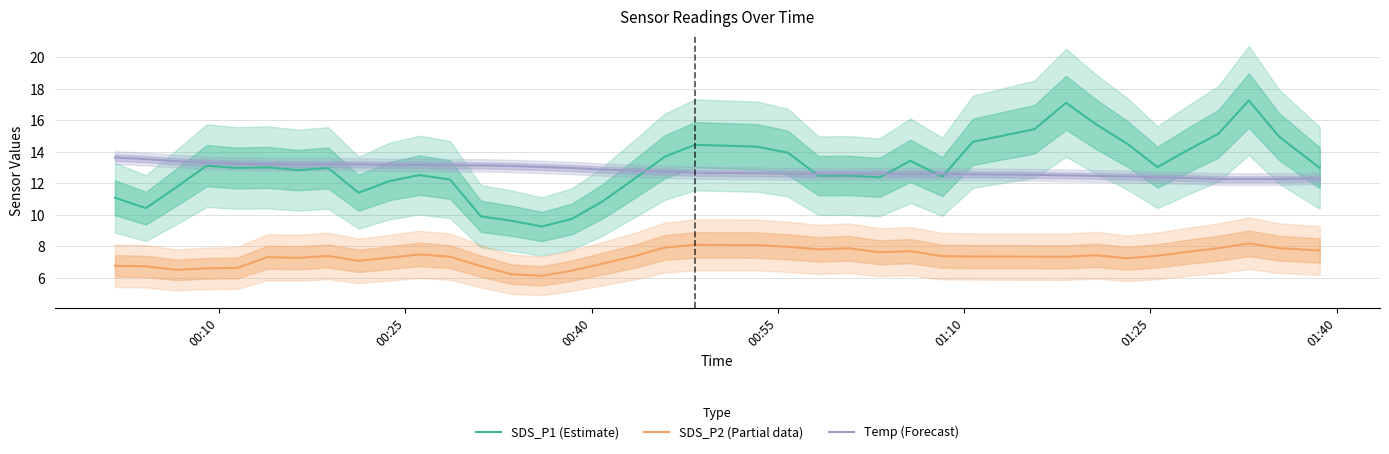

Which series ends up on top after the final intersection of Temp (Forecast) and SDS_P1 (Estimate)?

SDS_P1 (Estimate)